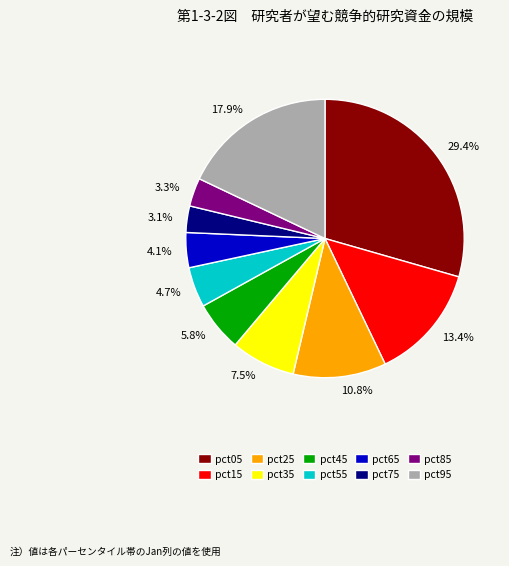

What is the largest slice in the pie chart?

pct05